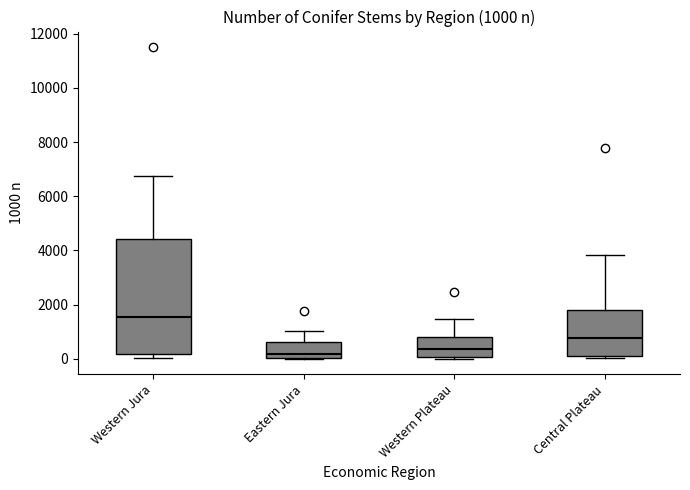

Which box's median line is the highest?

Western Jura